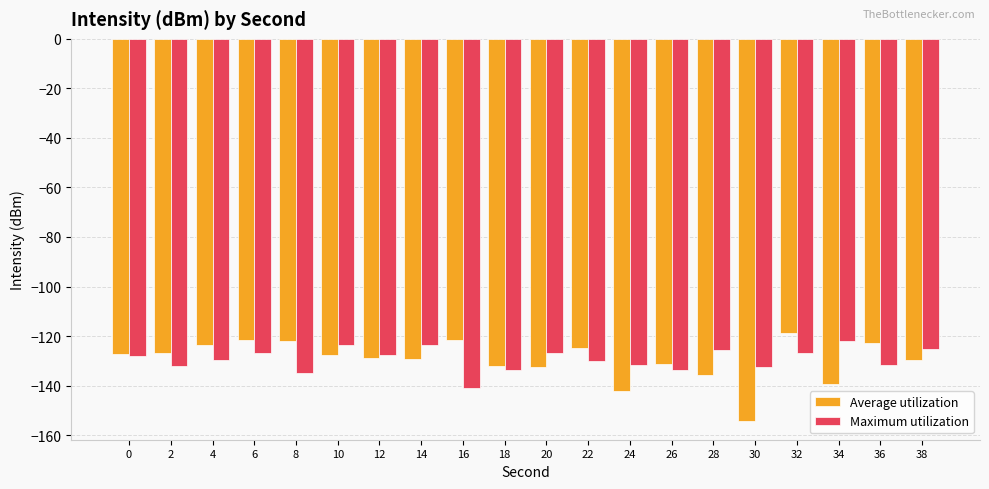

At which category is the sum across all series the highest?

32